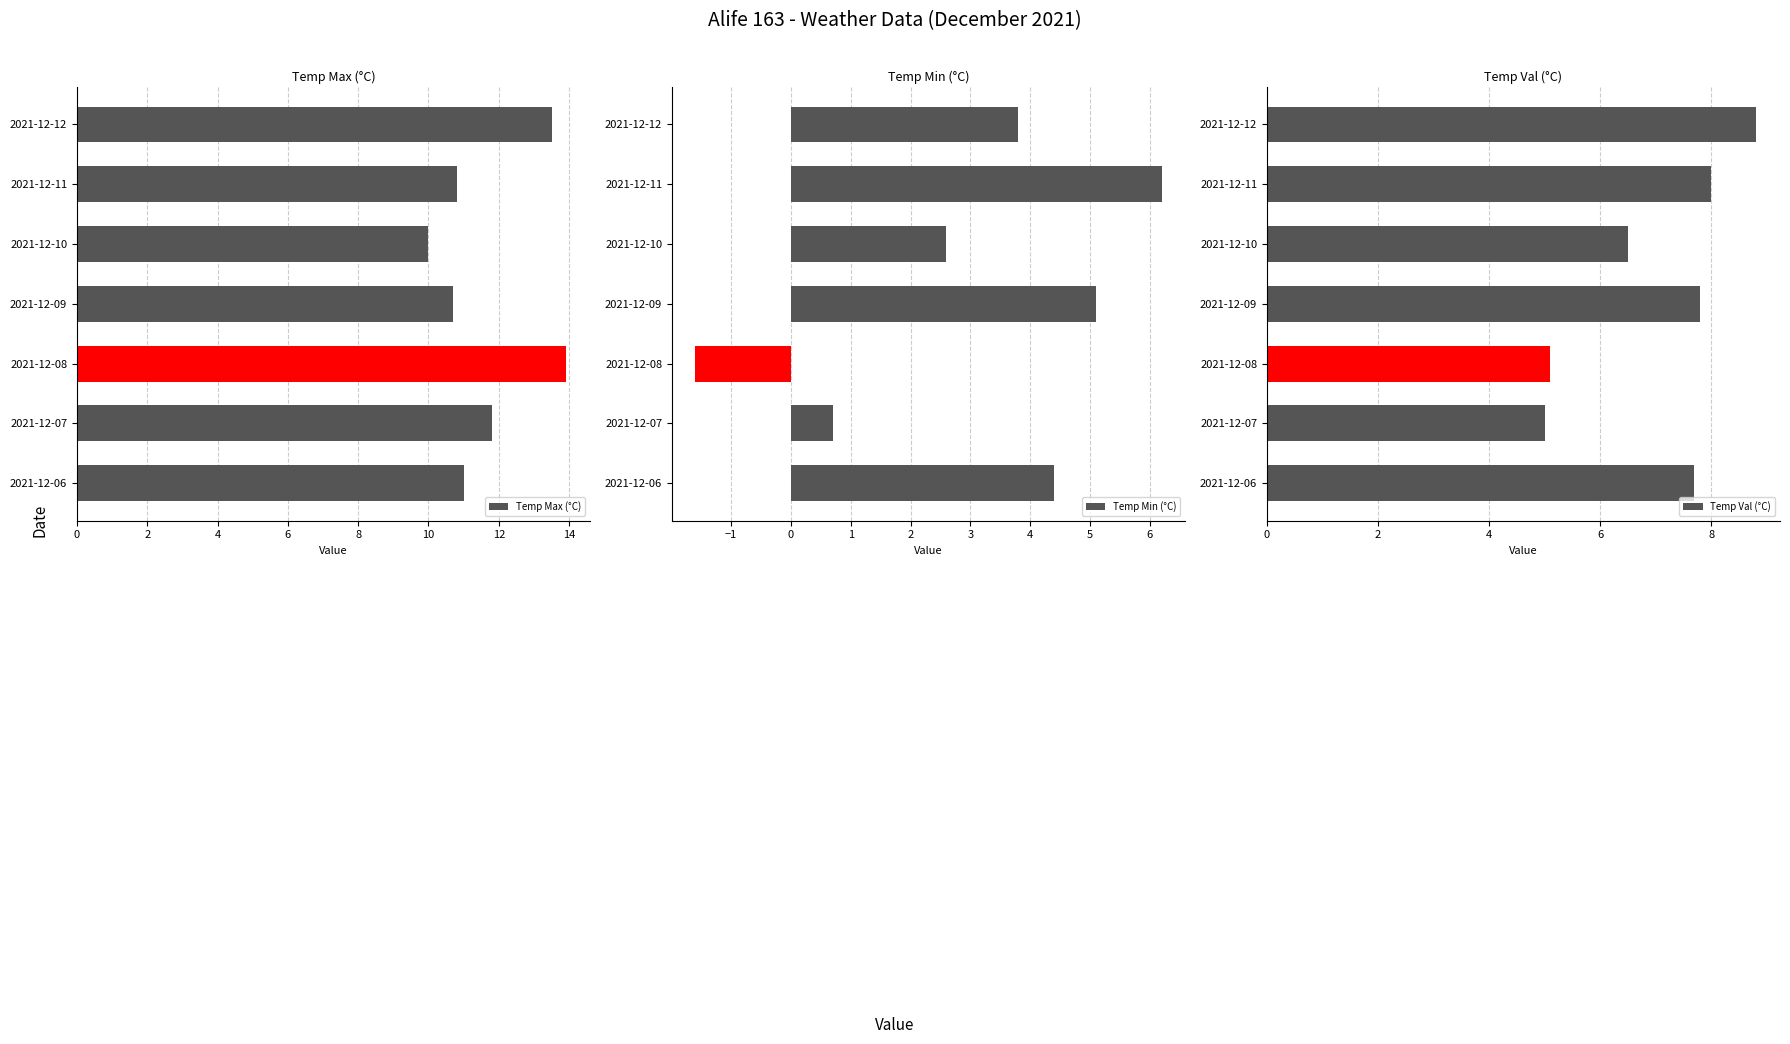

Which category has the highest value in the Temp Min (°C) series?

2021-12-11